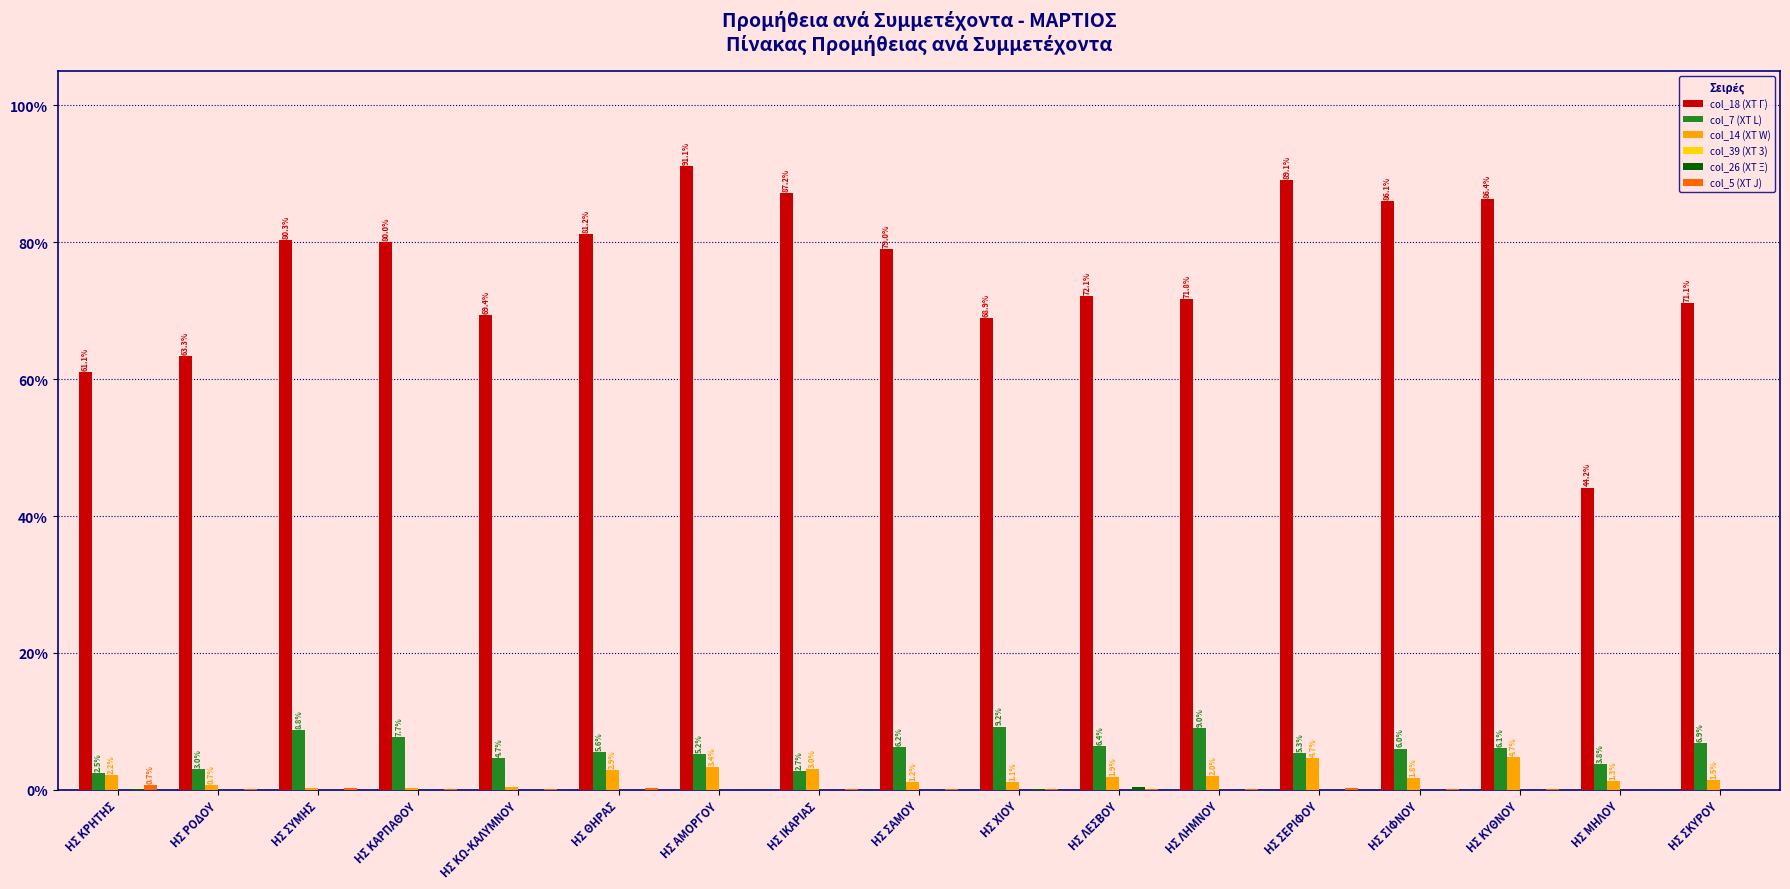

Does the chart contain stacked bars?

No